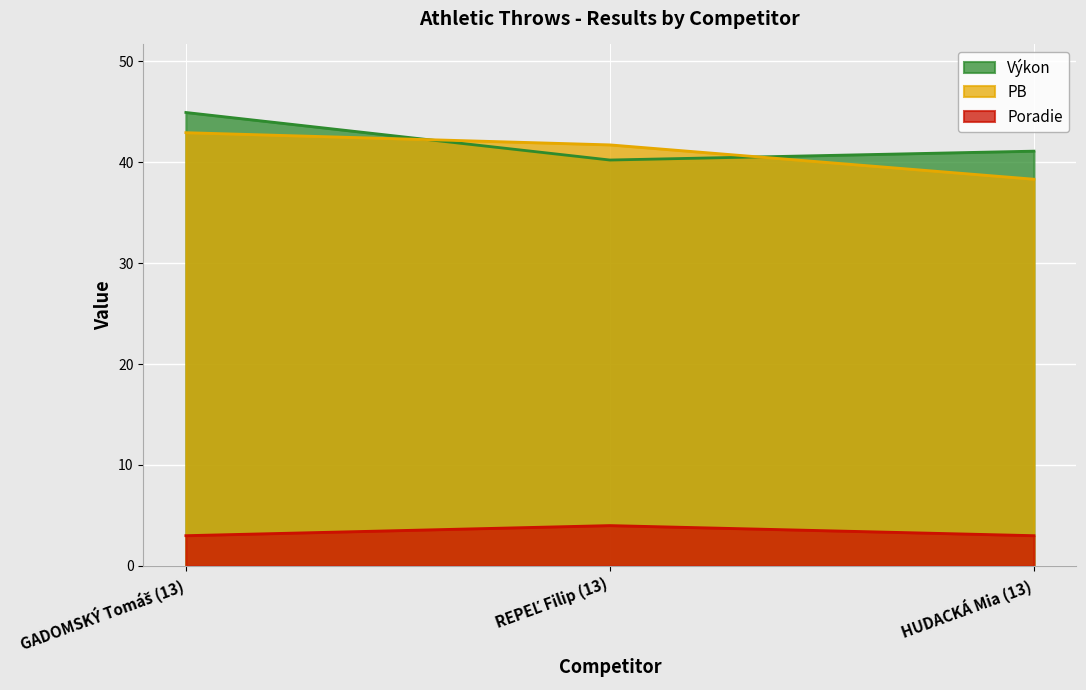

What is the difference between the PB values at REPEĽ Filip (13) and GADOMSKÝ Tomáš (13)?

1.2